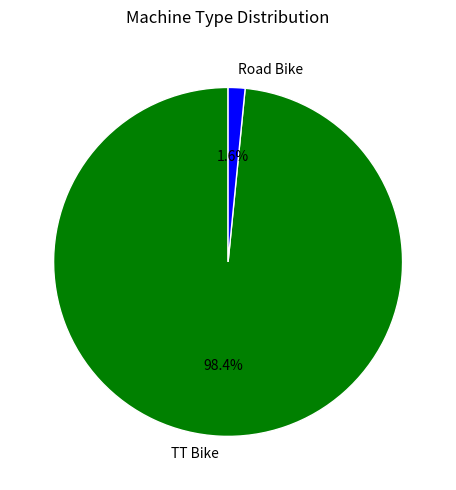

How many segments does this pie chart have?

2